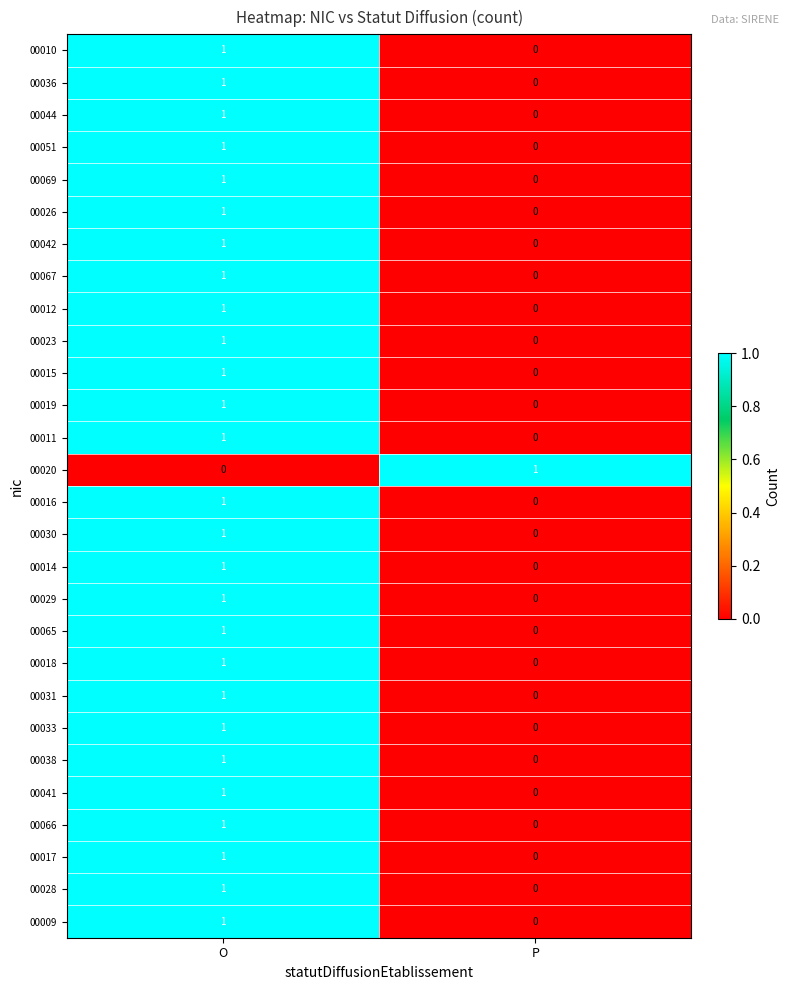

At which category is the sum across all series the highest?

O